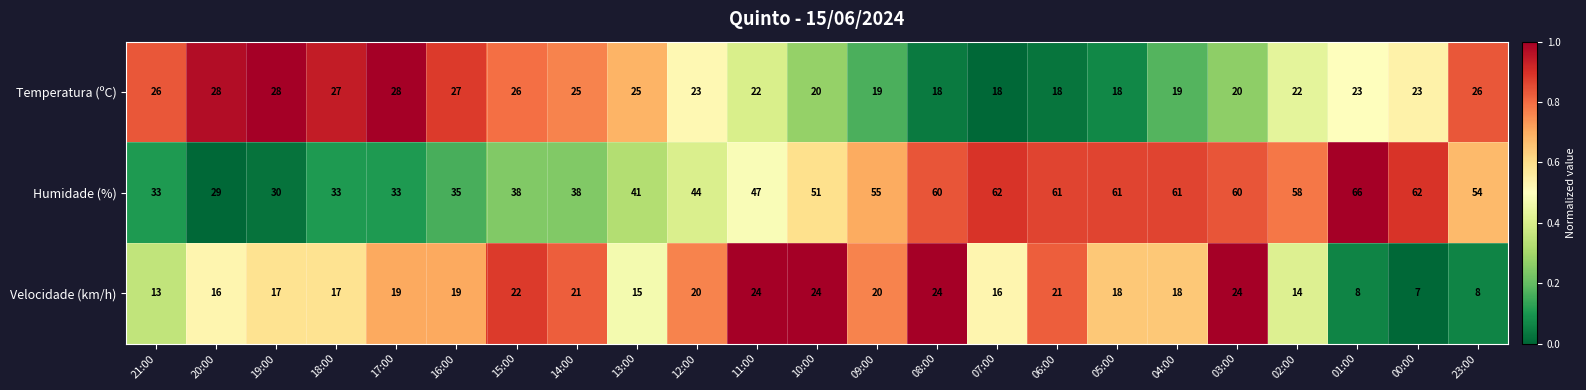

What is the greatest value displayed?

66